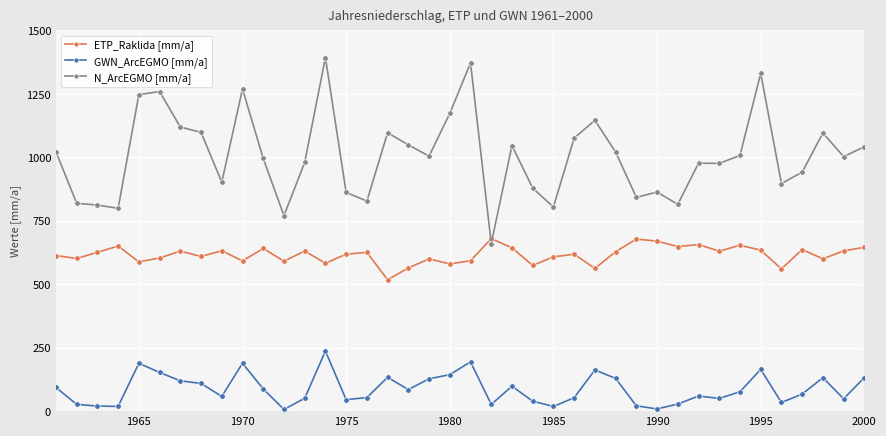

What is the difference between the maximum and minimum values in the ETP_Raklida [mm/a] series?

161.7